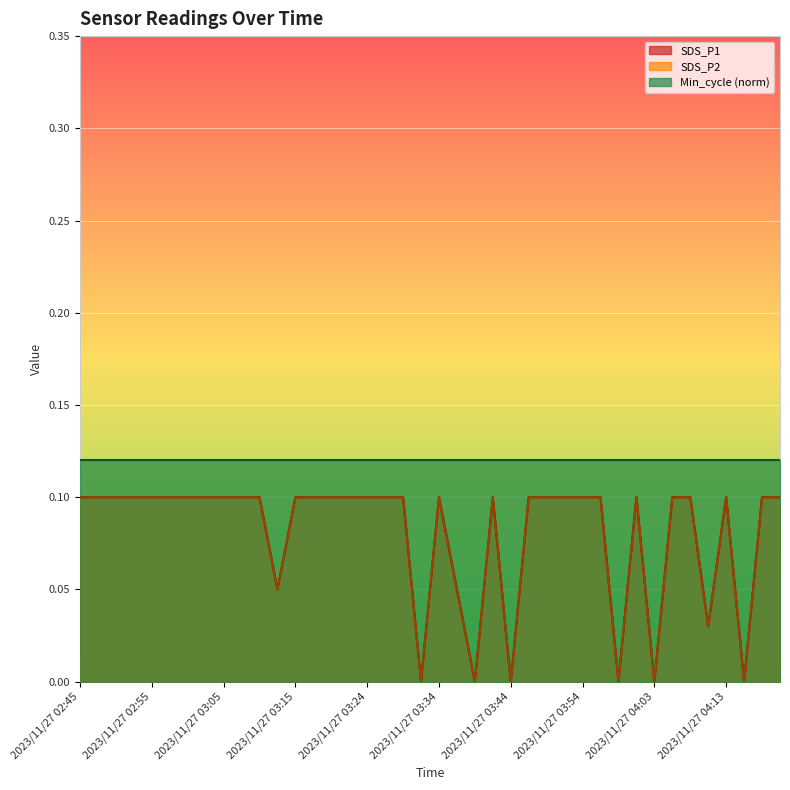

What is the sum of the SDS_P1 values at 2023/11/27 04:13 and 2023/11/27 04:01?

0.2